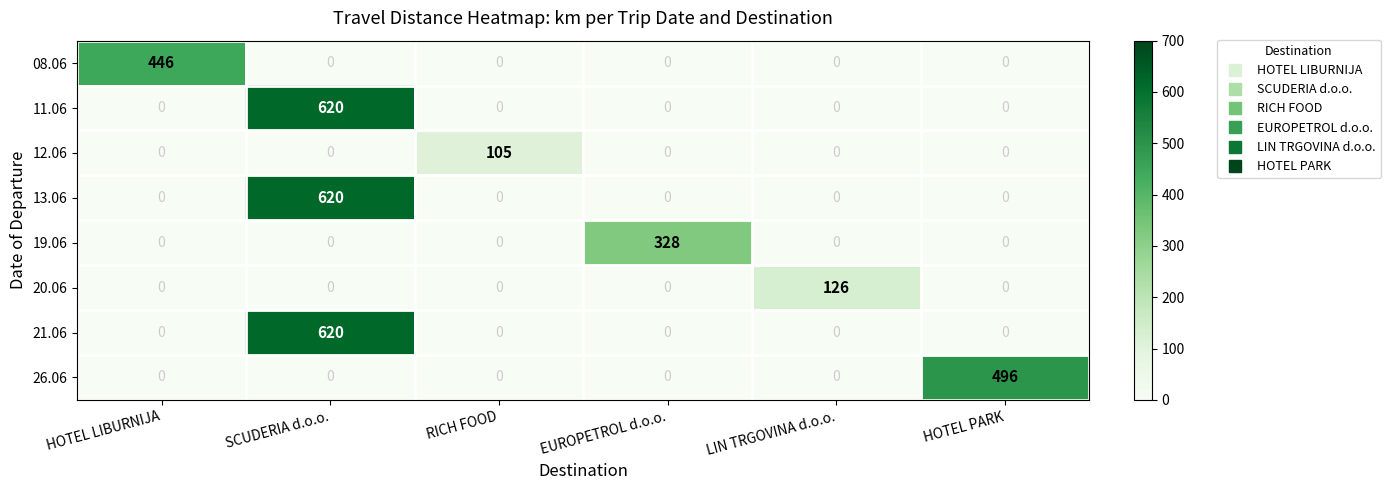

The 21.06 series shows -223 at EUROPETROL d.o.o.. True or false?

False